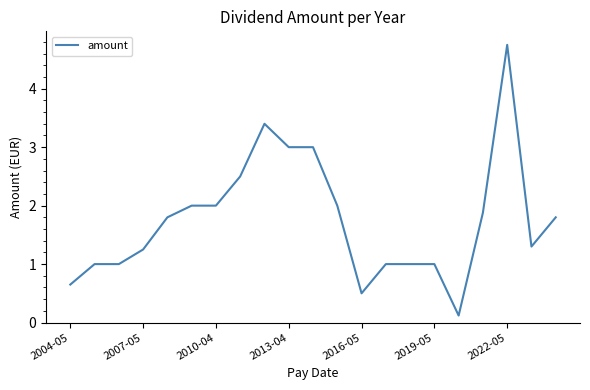

What is the difference between the maximum and minimum values?

4.6